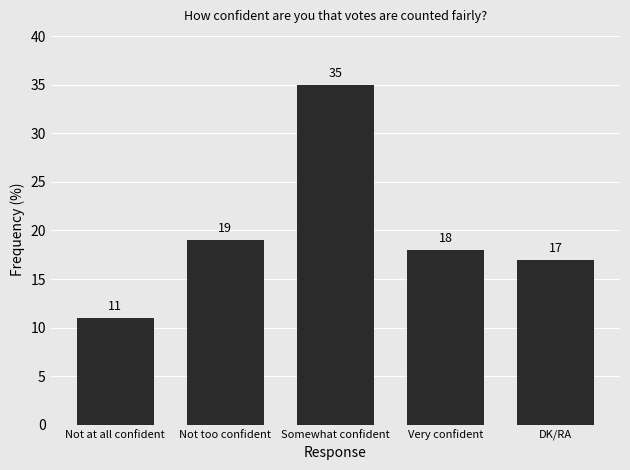

Are the bars horizontal?

No